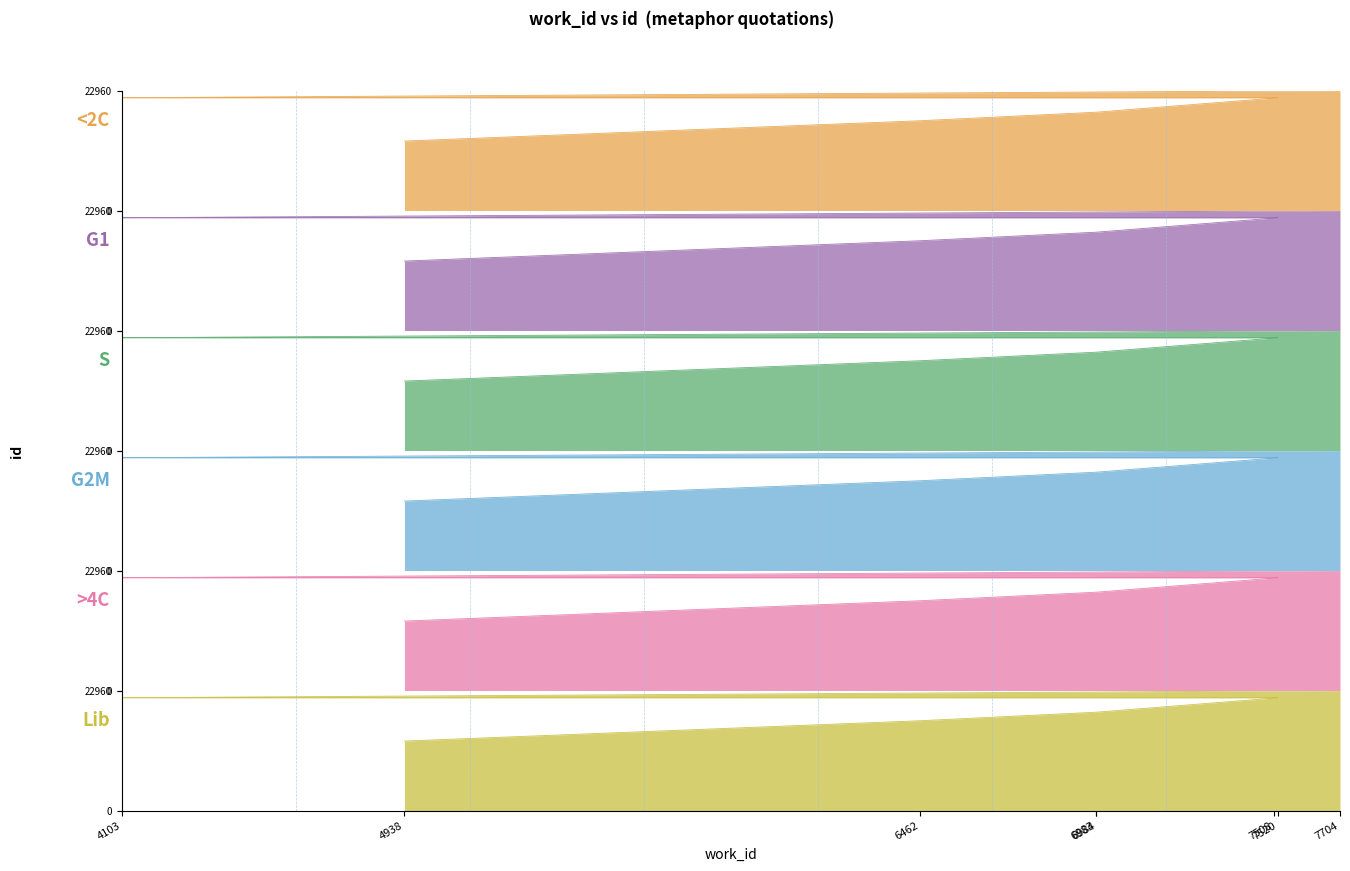

Which series has the largest total across all categories?

<2C